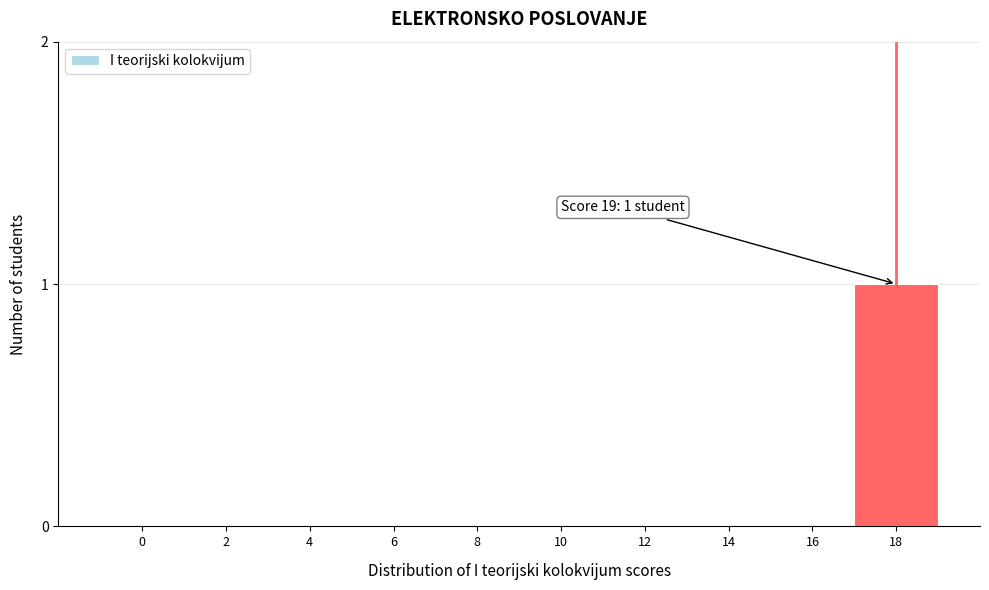

Reading left to right, list all the values displayed in this chart.

0=0	2=0	4=0	6=0	8=0	10=0	12=0	14=0	16=0	18=1